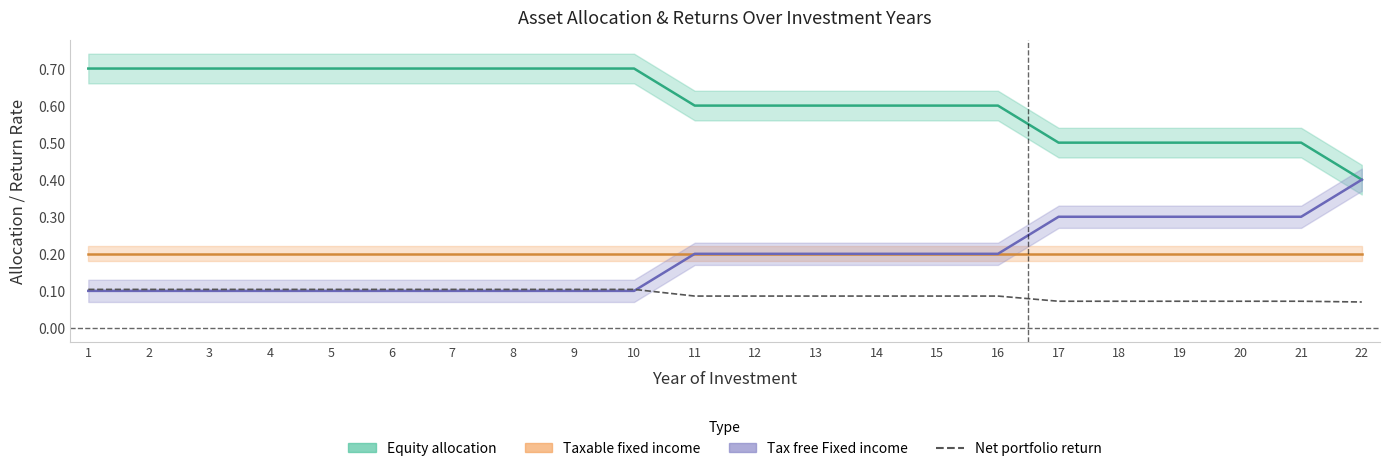

The Tax free Fixed income series shows 0.2 at 14. True or false?

True